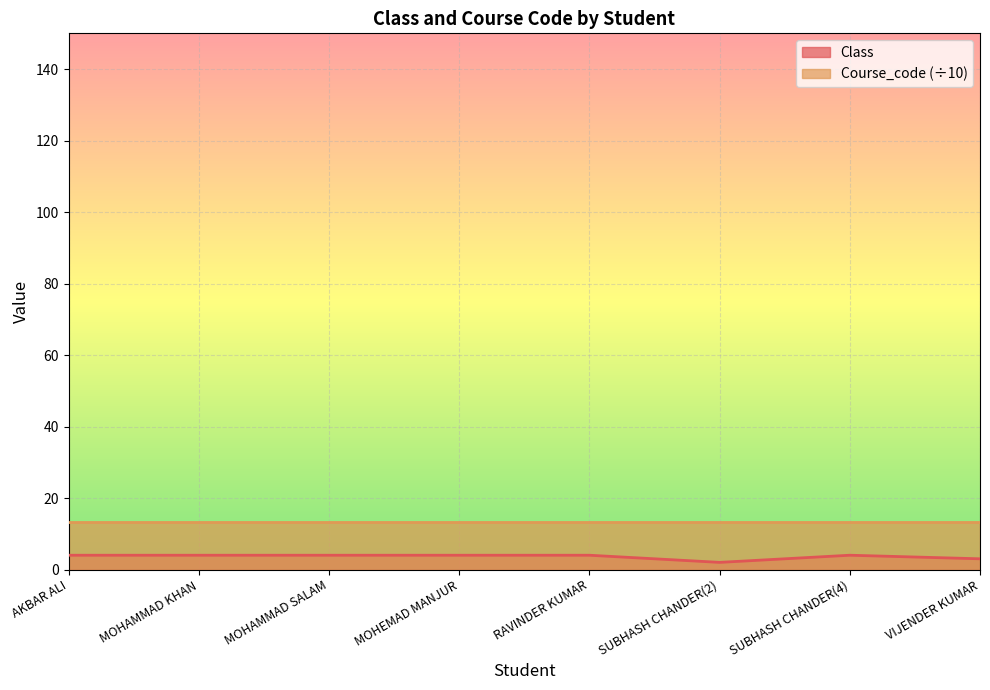

The Class series shows 4.0 at SUBHASH CHANDER(4). True or false?

True